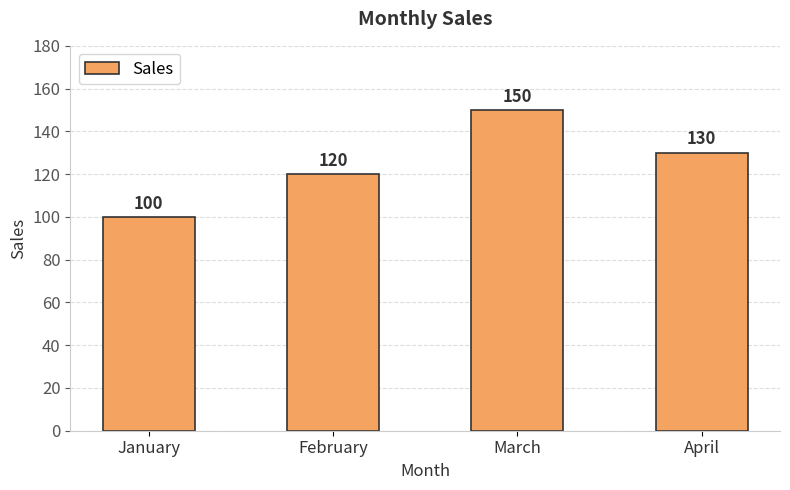

What is the sum of the values at March and January?

250